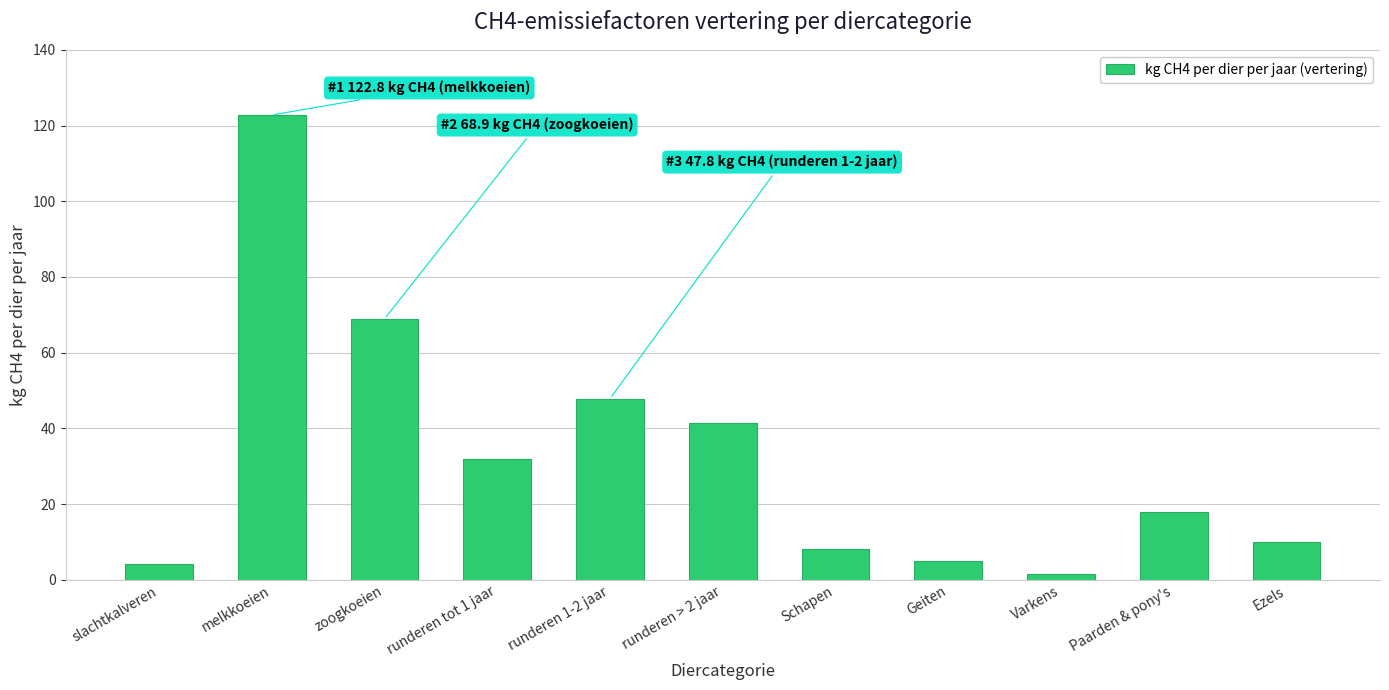

What is the change in value from runderen tot 1 jaar to runderen 1-2 jaar?

+15.9